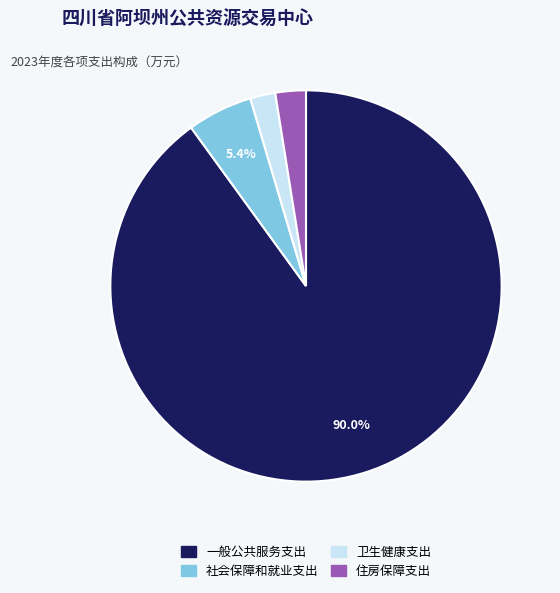

Which category has the biggest portion of the pie?

一般公共服务支出